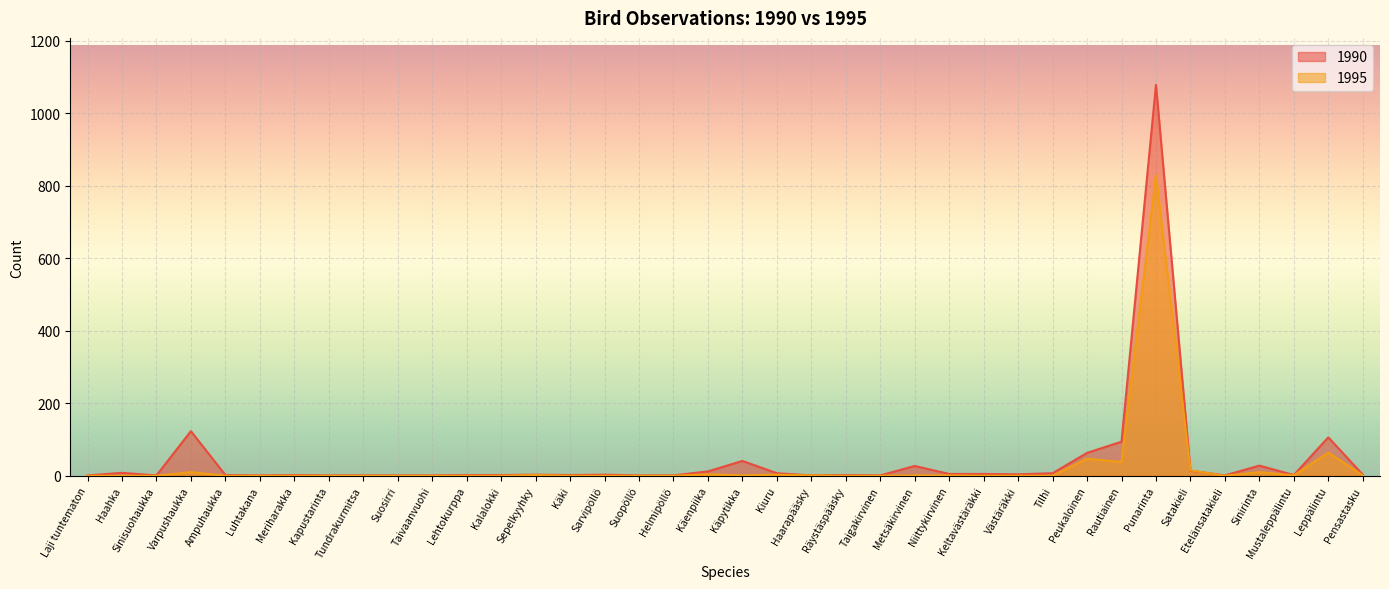

What is the difference between the maximum and minimum values in the 1990 series?

1077